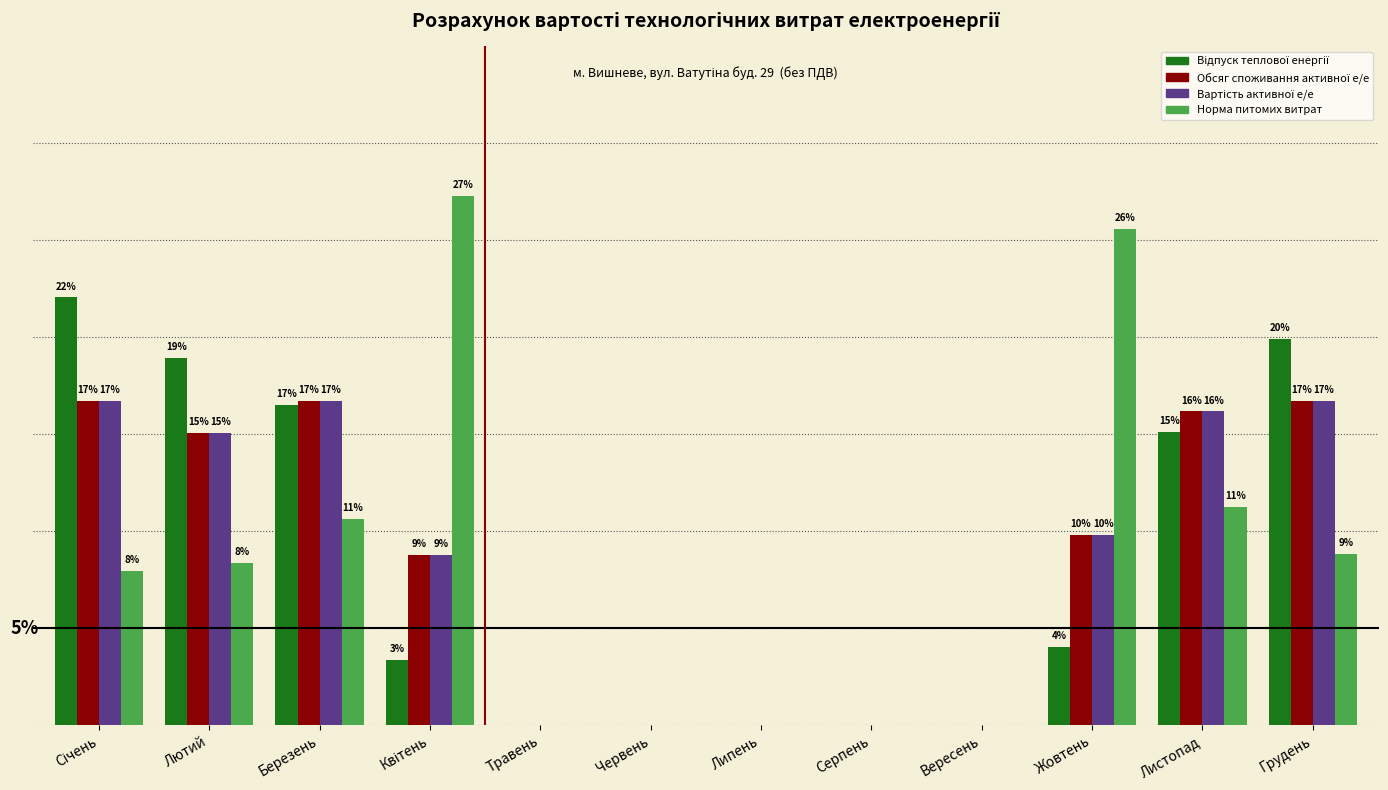

Are the bars horizontal?

No